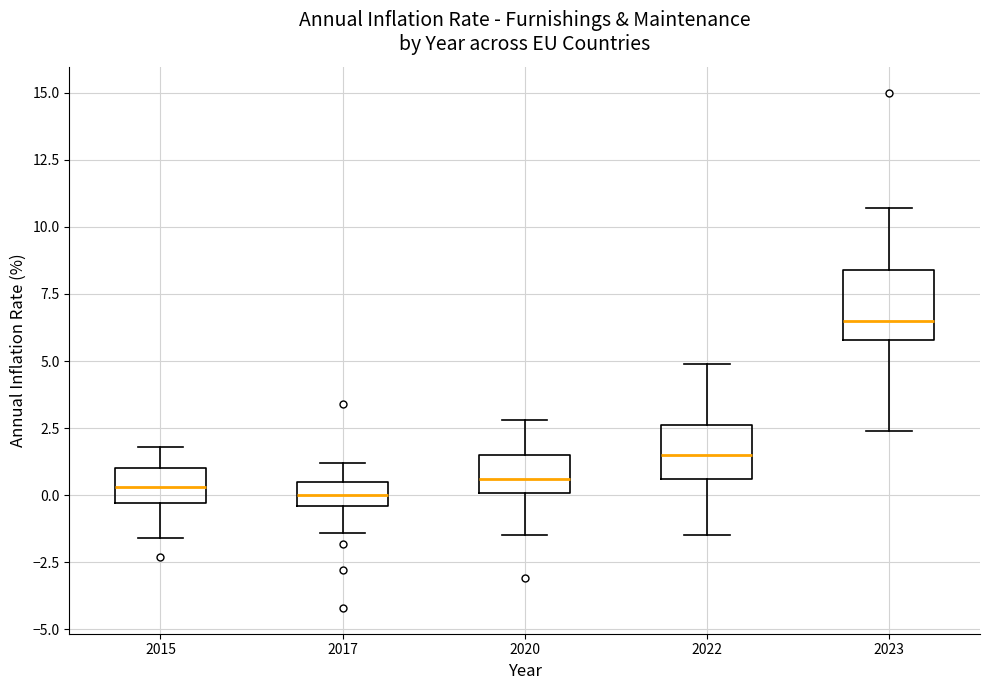

Reading left to right, read every box against the y-axis: the position of its median line, the range the box covers, and the ends of its whiskers. The values are not printed on the chart, so give them approximately, as read against the axis.

2015: median 0.5, box -0.5 to 1.0, whiskers -1.5 to 2.0
2017: median 0.0, box -0.5 to 0.5, whiskers -1.5 to 1.0
2020: median 0.5, box 0.0 to 1.5, whiskers -1.5 to 3.0
2022: median 1.5, box 0.5 to 2.5, whiskers -1.5 to 5.0
2023: median 6.5, box 6.0 to 8.5, whiskers 2.5 to 10.5